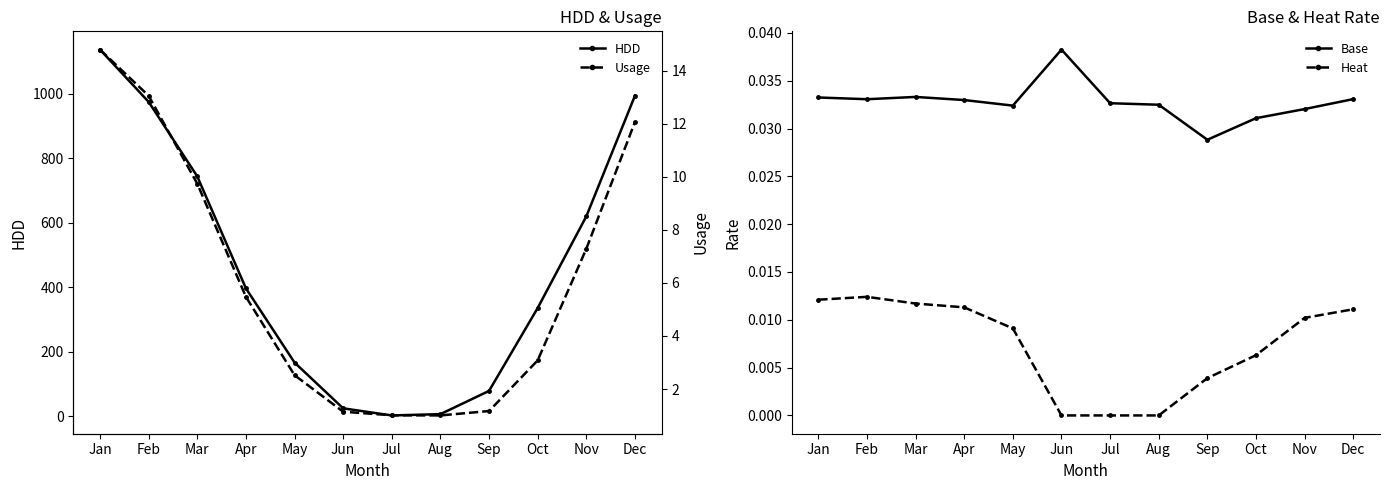

Rank the series at Nov from highest to lowest value.

HDD, Usage, Base, Heat